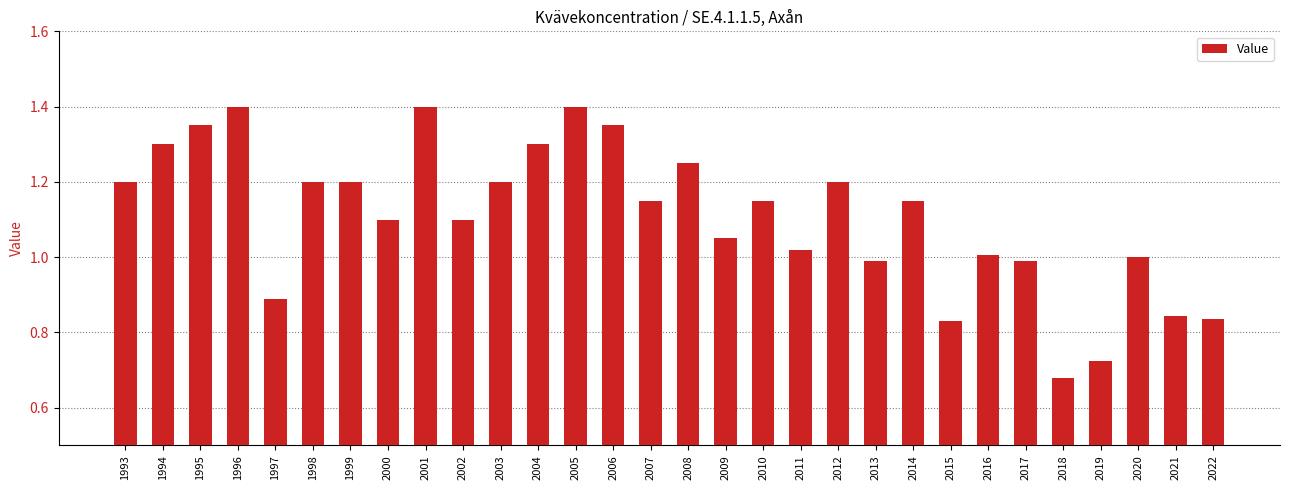

Which has a higher value, 2020 or 2006?

2006